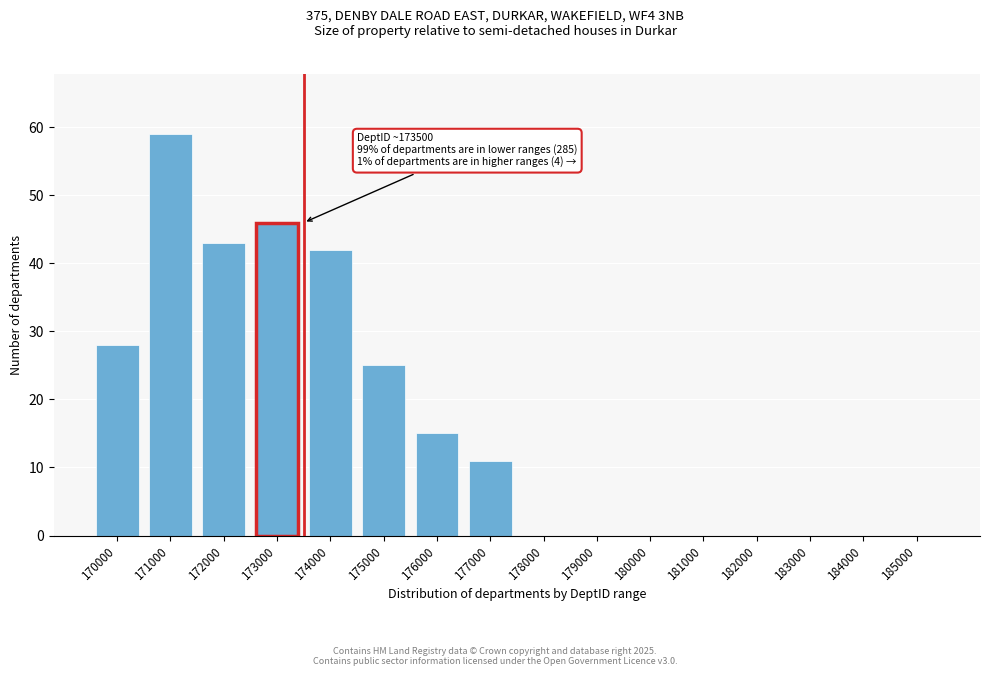

Reading left to right, transcribe all the data shown in this chart.

170000=28	171000=59	172000=43	173000=46	174000=42	175000=25	176000=15	177000=11	178000=0	179000=0	180000=0	181000=0	182000=0	183000=0	184000=0	185000=0